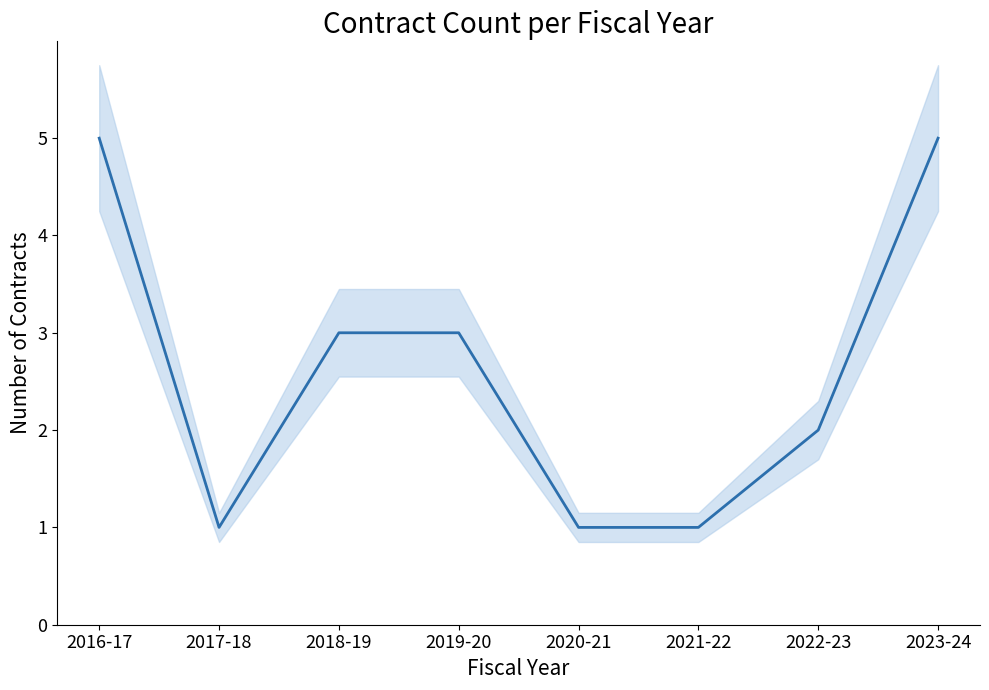

Does the chart display data point markers on the line(s)?

No